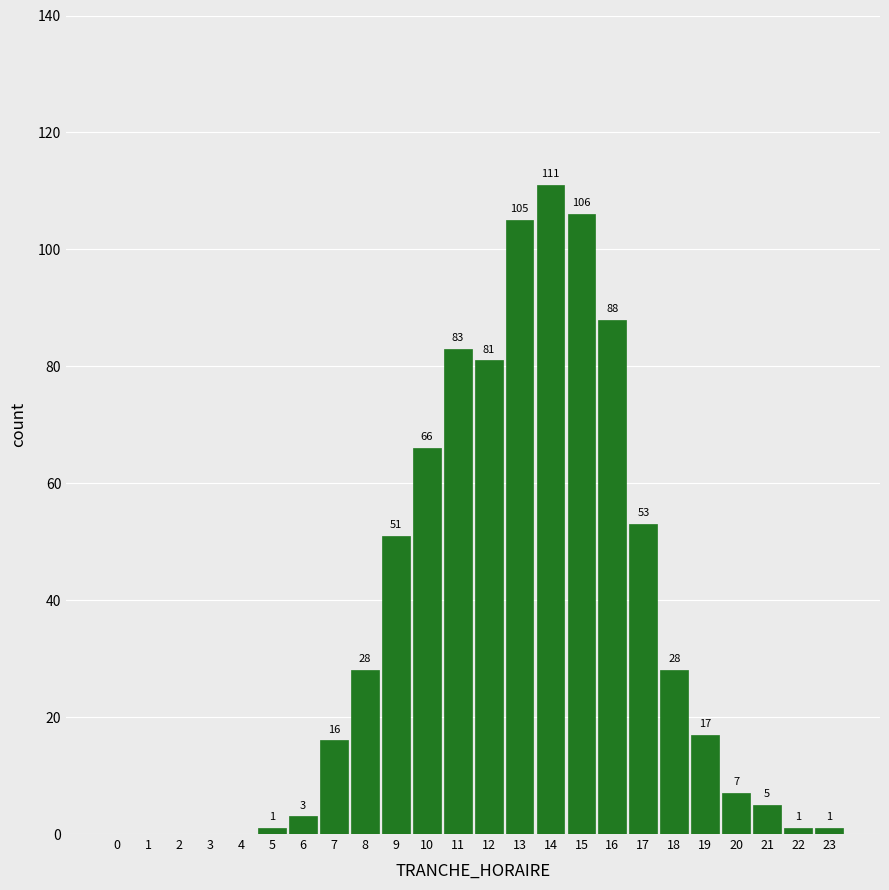

Reading left to right, list all the values displayed in this chart.

0=0	1=0	2=0	3=0	4=0	5=1	6=3	7=16	8=28	9=51	10=66	11=83	12=81	13=105	14=111	15=106	16=88	17=53	18=28	19=17	20=7	21=5	22=1	23=1